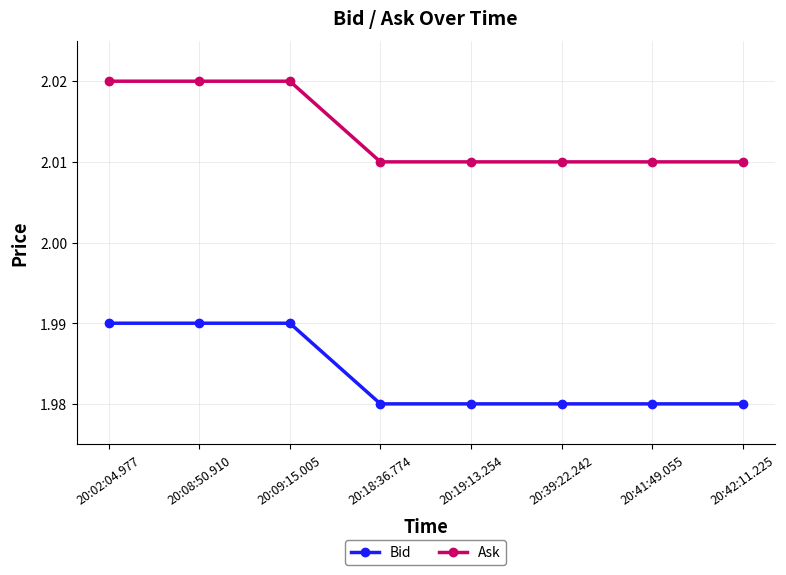

How many Ask values are between 2 and 3?

8